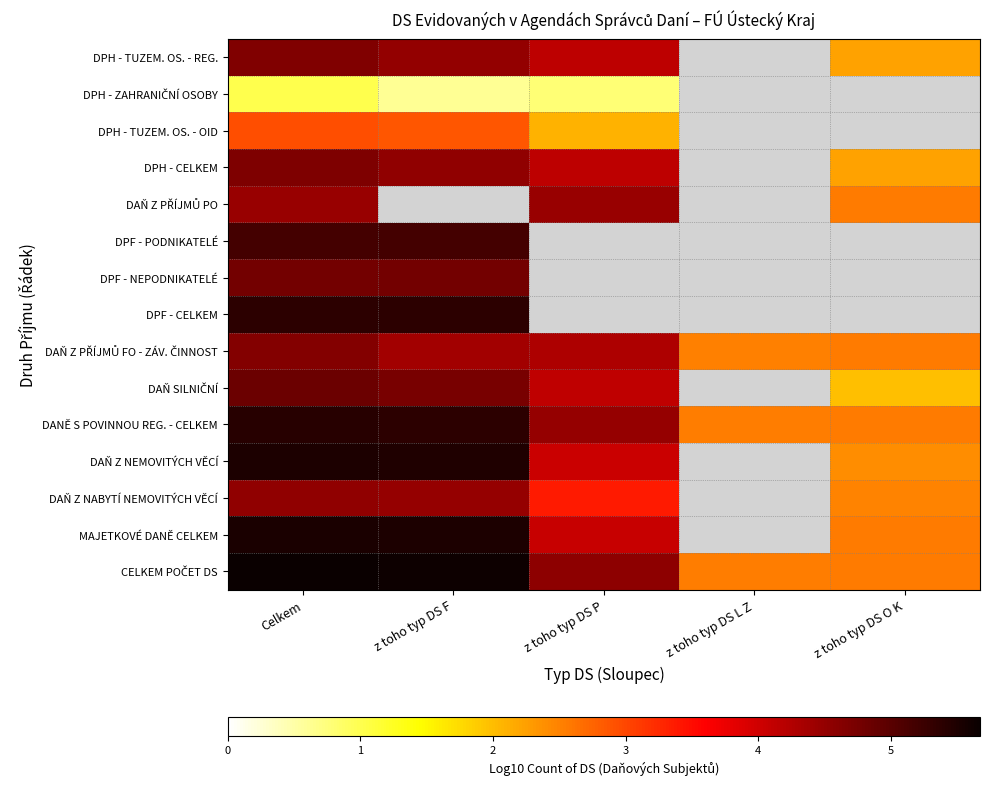

Which has a higher value, z toho typ DS P or z toho typ DS O K?

z toho typ DS P